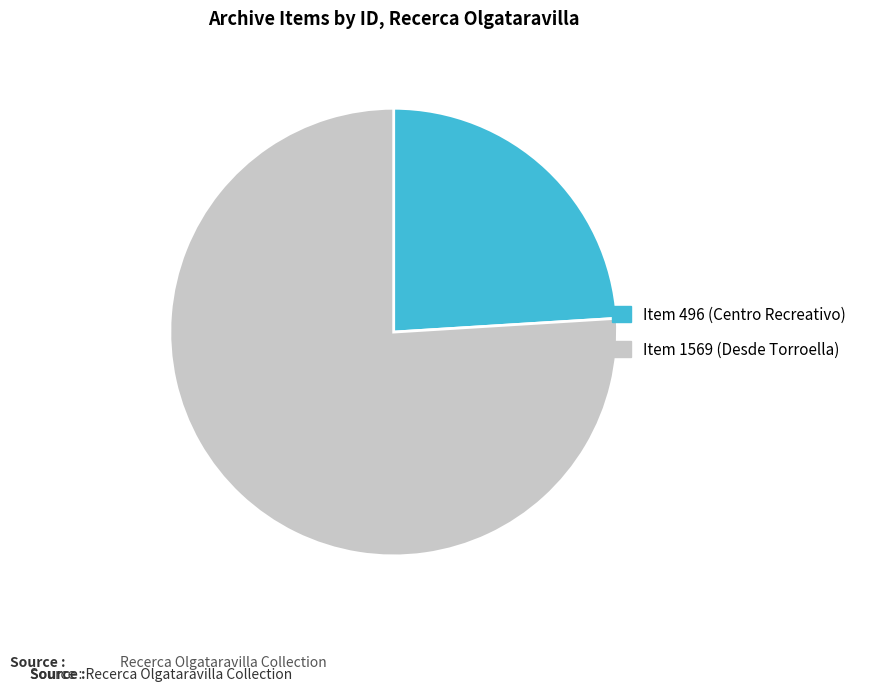

Does any single category account for the majority?

Yes